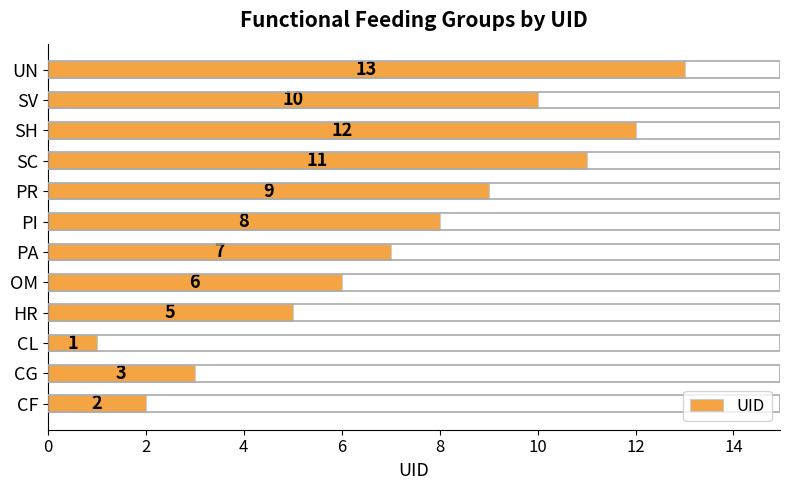

Reading bottom to top, what are all the values shown in this chart?

2	3	1	5	6	7	8	9	11	12	10	13